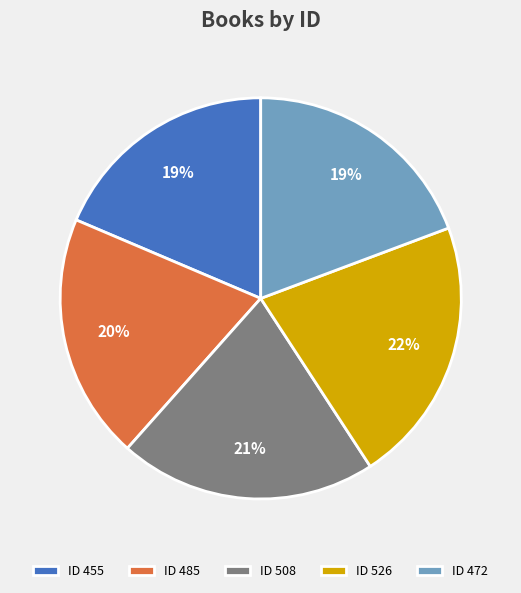

Is there any slice that represents more than half of the pie?

No